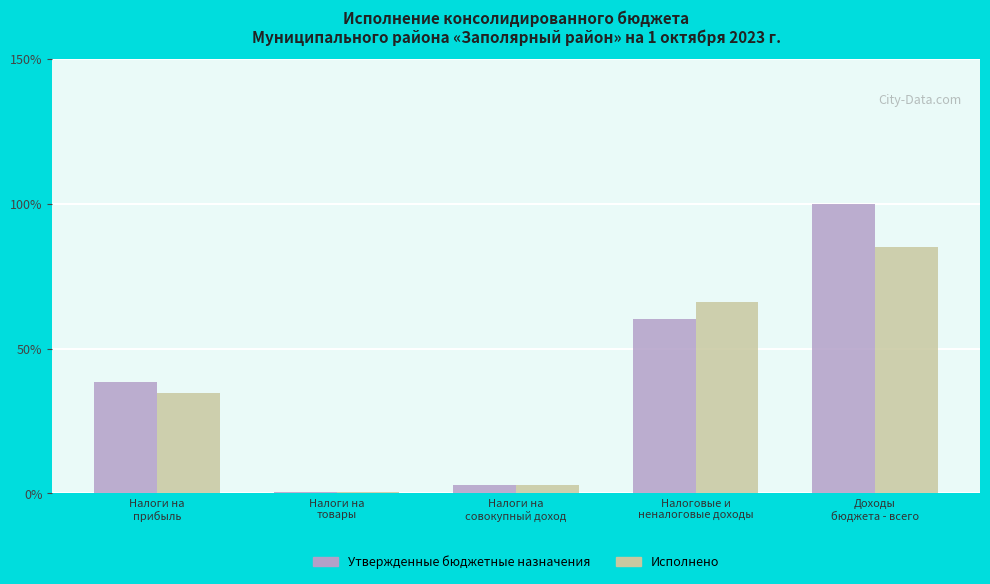

What is the maximum value shown in the chart?

100.0